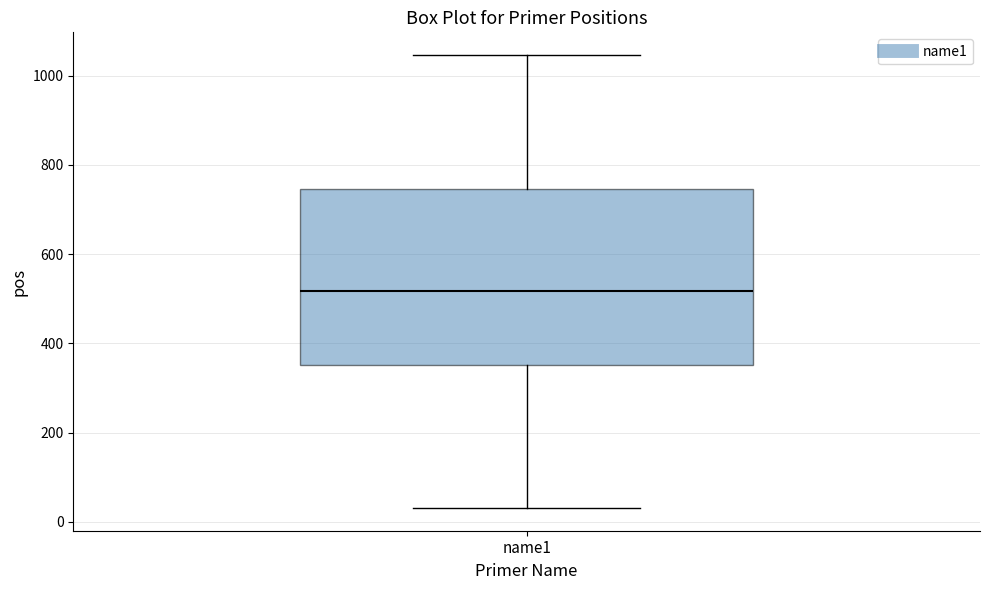

Where does the lower whisker of the box for name1 end on the y-axis? The values are not printed on the chart, so give them approximately, as read against the axis.

40